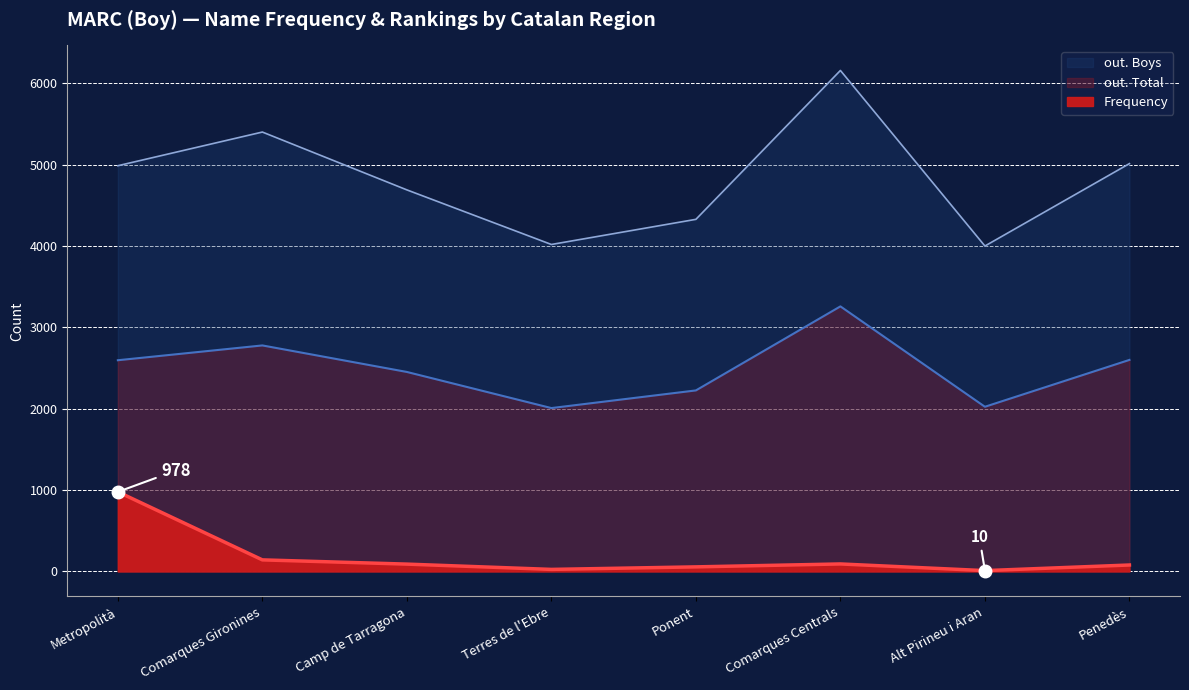

What is the total value across all series at Metropolità?

8561